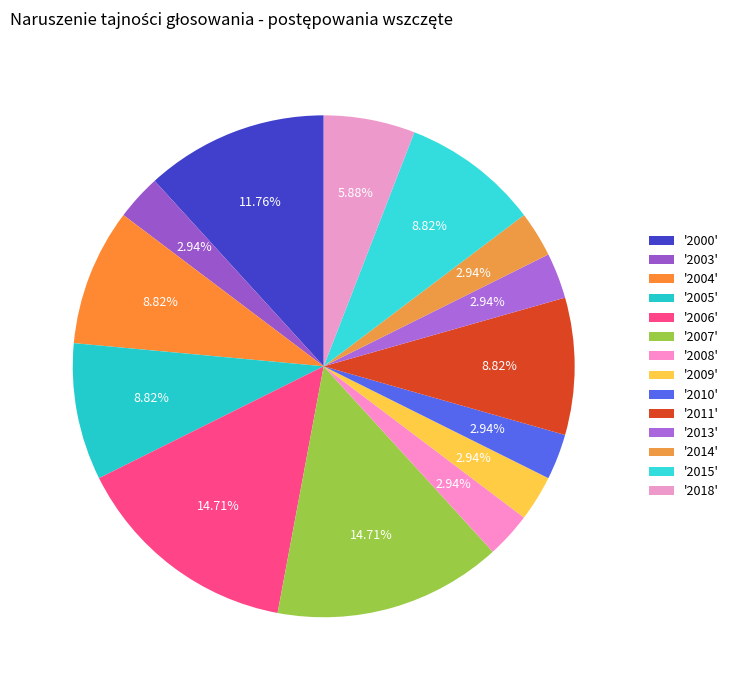

Is there a majority slice in this chart?

No